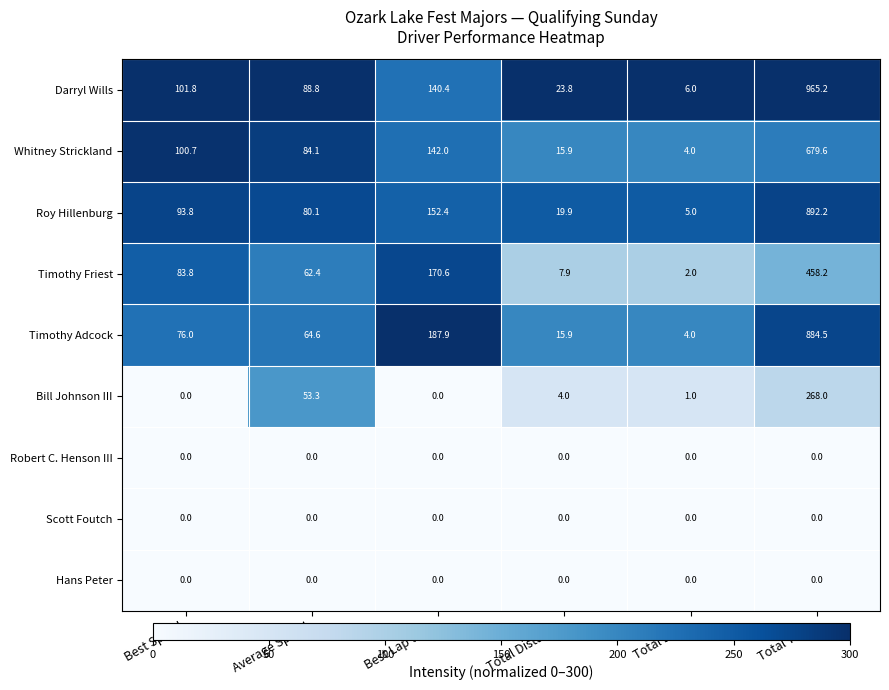

At which label is Roy Hillenburg closest to 448?

Best Lap time